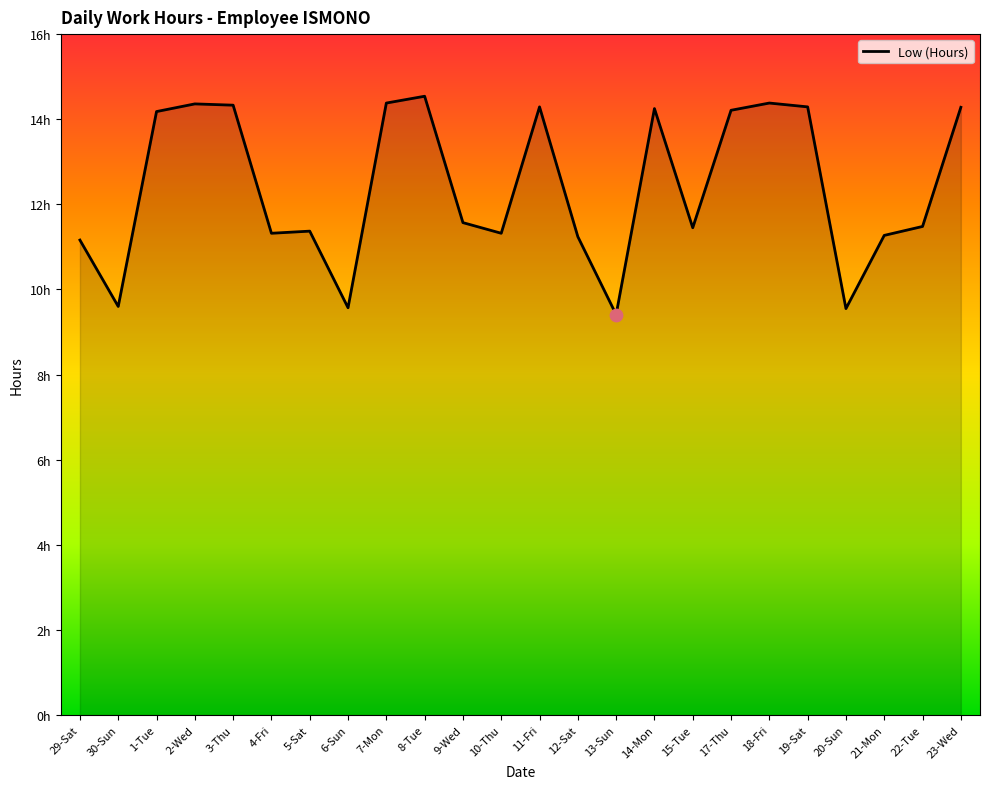

What is the ratio of the value at 23-Wed to the value at 11-Fri?

1.0